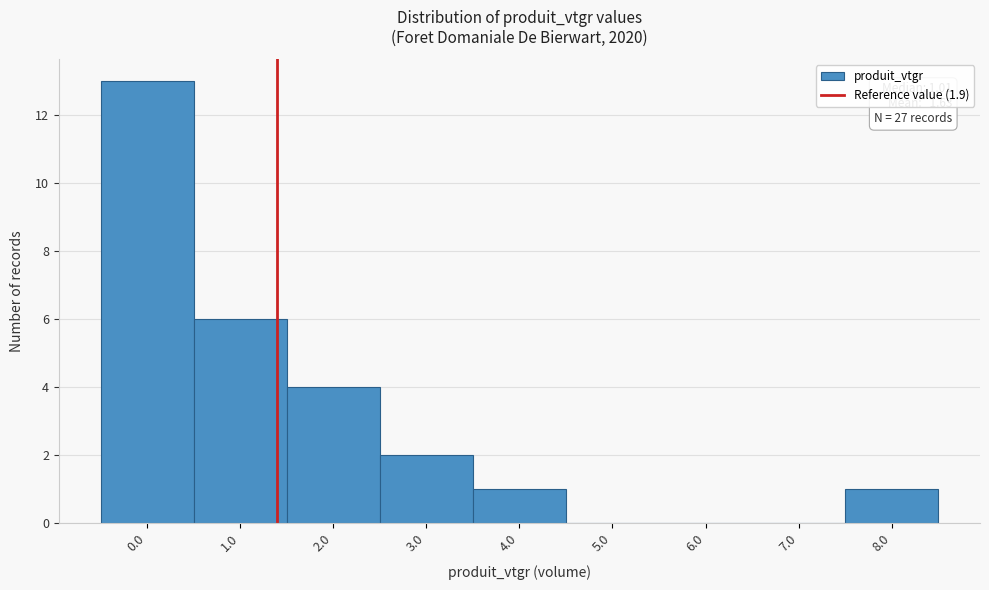

Reading left to right, list all the values displayed in this chart.

0.0=13	1.0=6	2.0=4	3.0=2	4.0=1	5.0=0	6.0=0	7.0=0	8.0=1